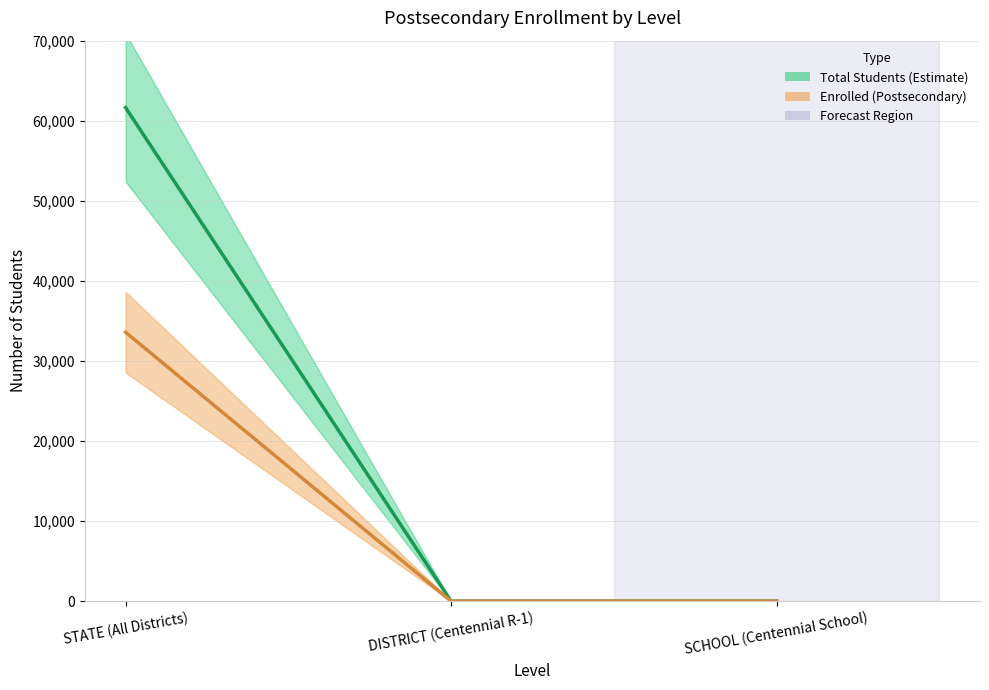

Which label corresponds to the largest value in the chart?

STATE (All Districts)